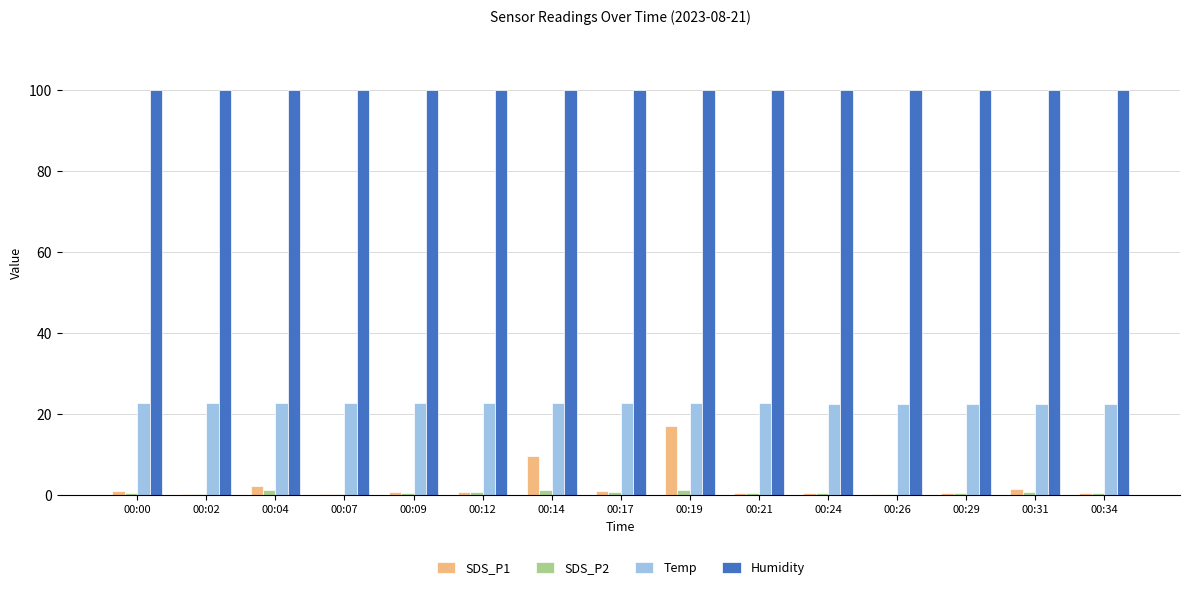

The value of Temp at 00:21 is 22.6. True or false?

True